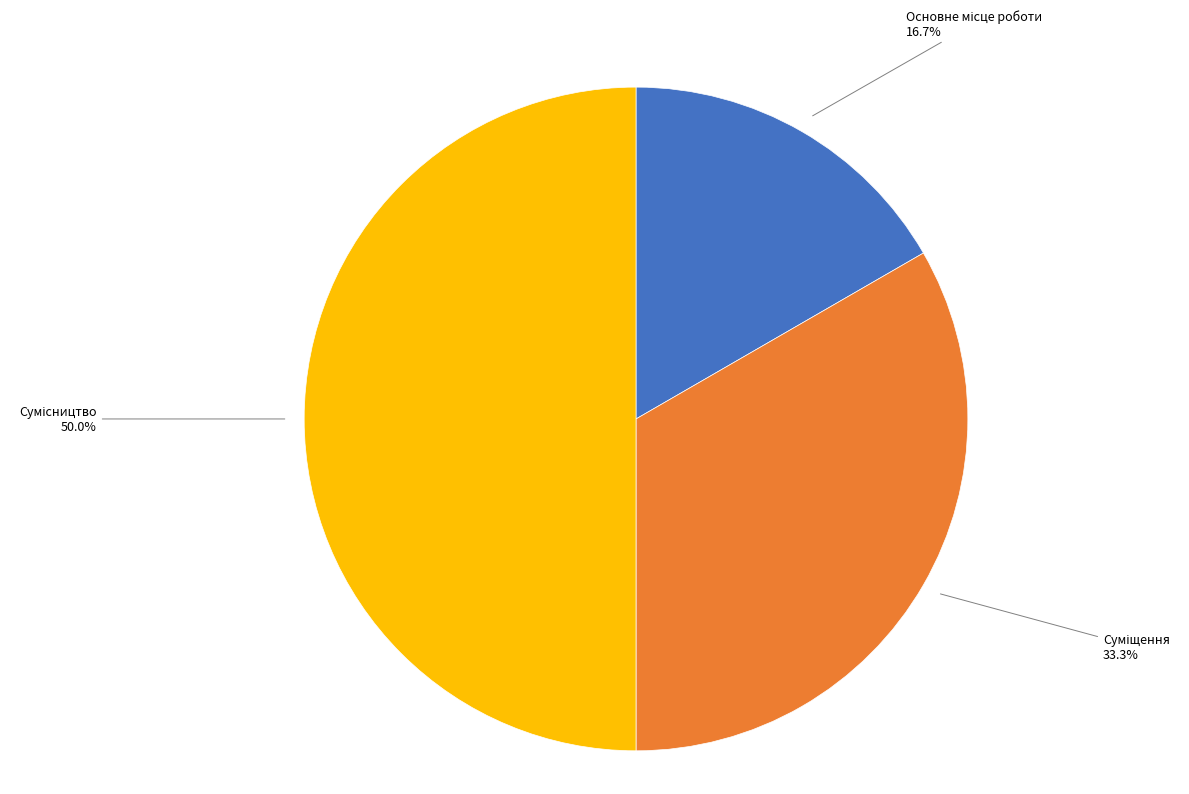

How many segments does this pie chart have?

3